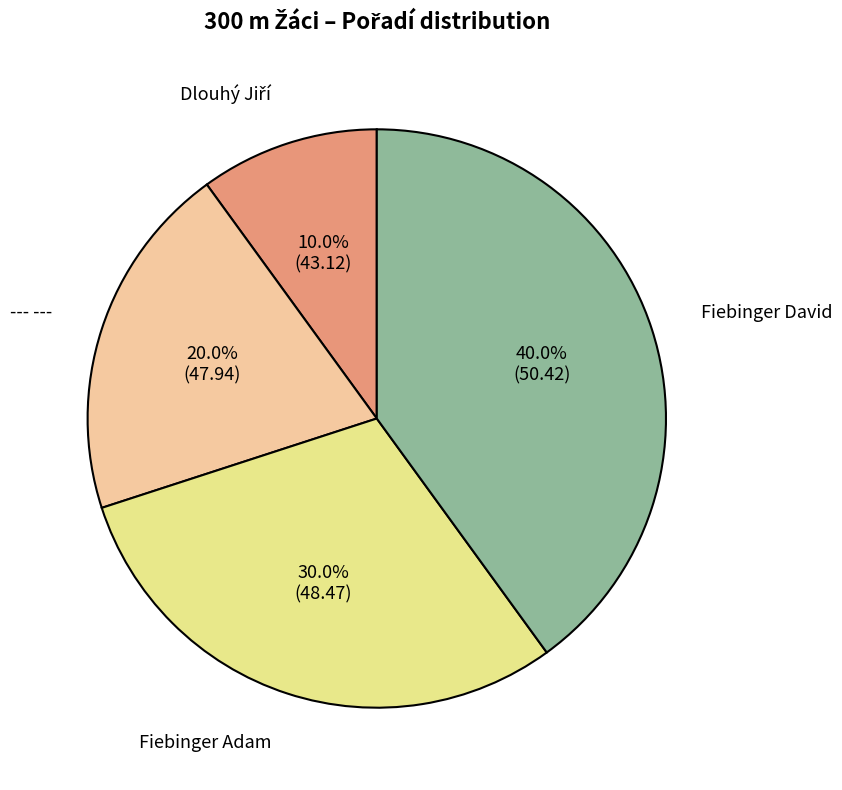

Which category has the biggest portion of the pie?

Fiebinger David